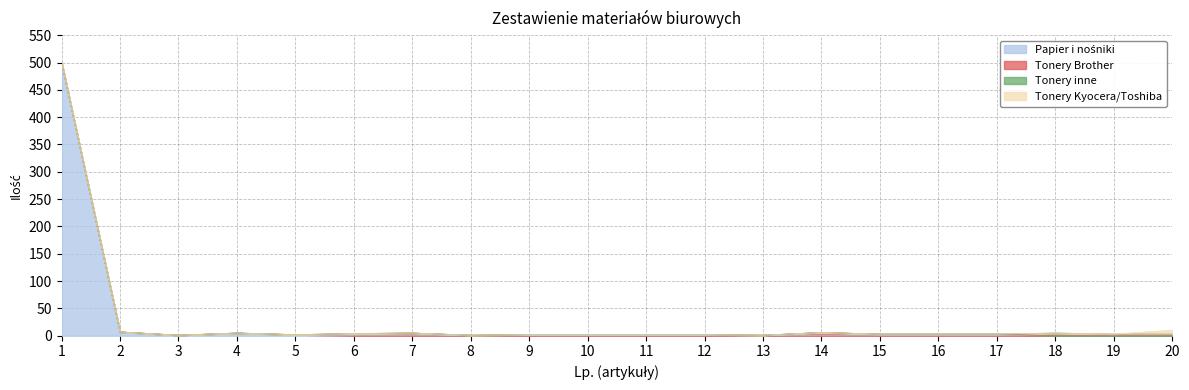

Count the number of data series in this chart.

4